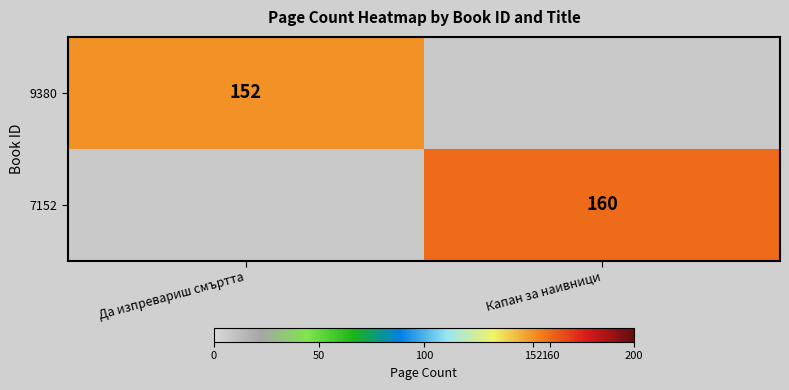

Is it true that 9380 equals 93 at Да изпревариш смъртта?

False